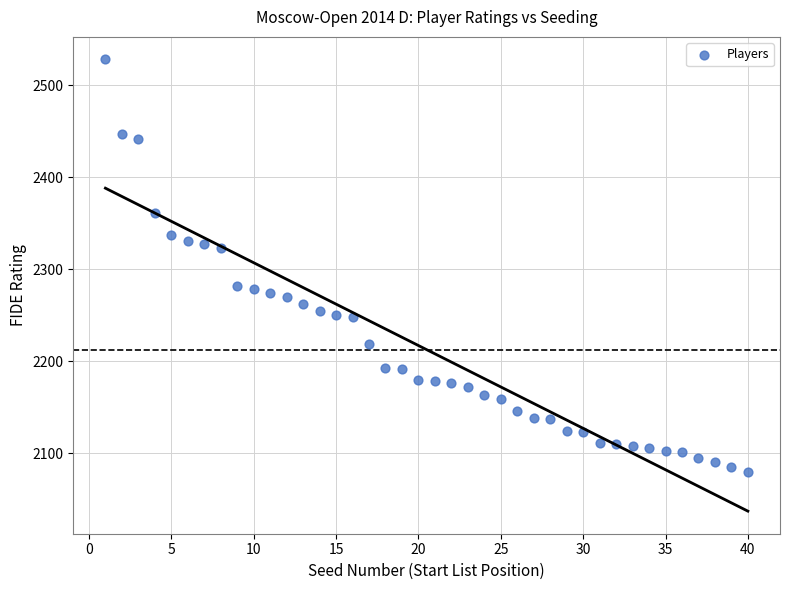

What is the range of Y values (max minus min)?

448